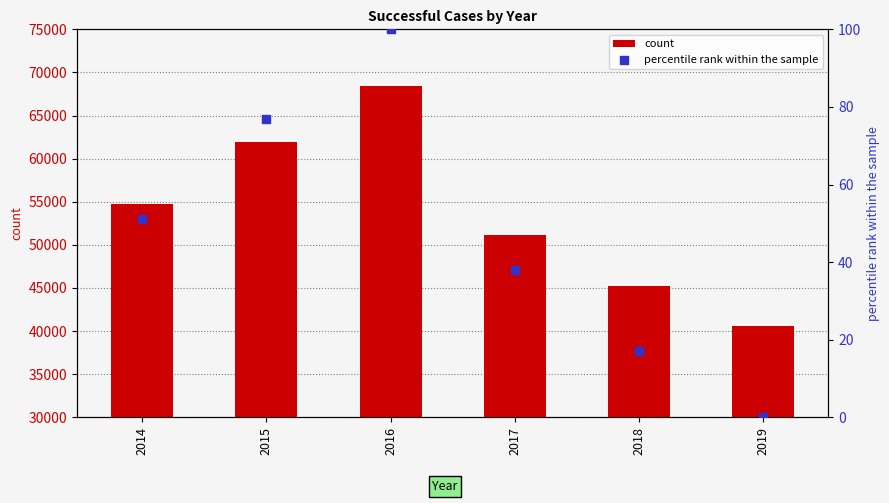

At which category is the sum across all series the highest?

2016